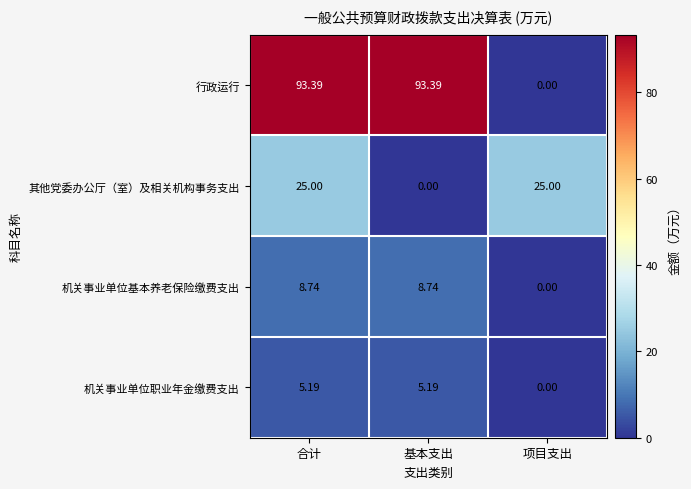

At which label does 行政运行 reach its minimum?

项目支出